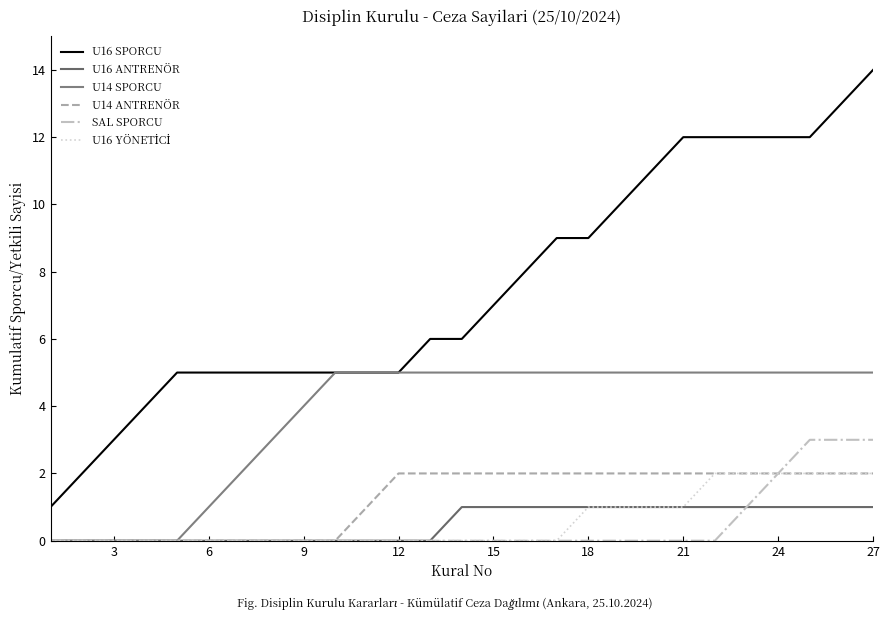

Which series has the largest range (max minus min)?

U16 SPORCU